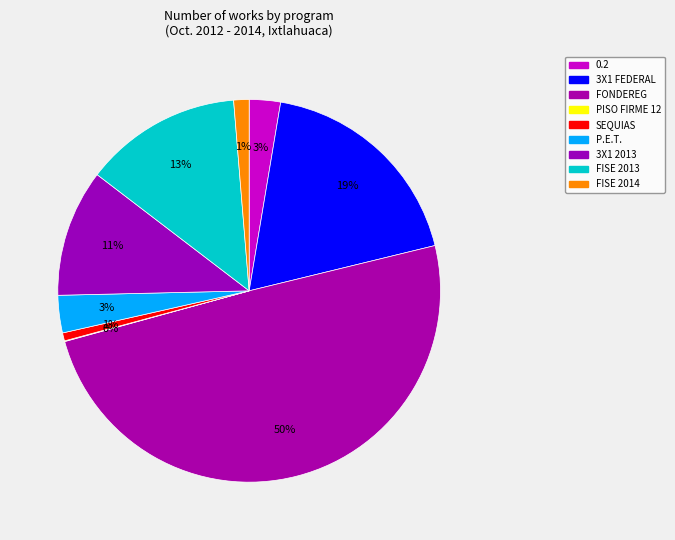

How many slices are in this pie chart?

9